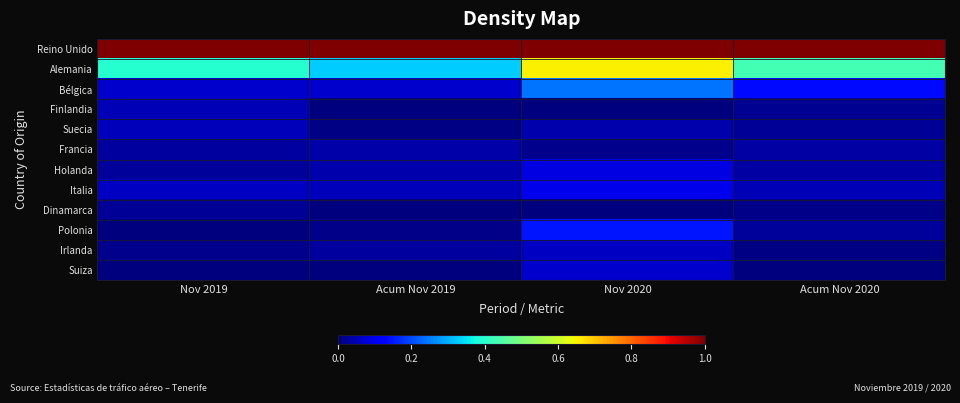

Reading left to right, extract all data points from this chart.

Reino Unido: Nov 2019=1.0	Acum Nov 2019=1.0	Nov 2020=1.0	Acum Nov 2020=1.0
Alemania: Nov 2019=0.4	Acum Nov 2019=0.3	Nov 2020=0.7	Acum Nov 2020=0.4
Bélgica: Nov 2019=0.1	Acum Nov 2019=0.1	Nov 2020=0.2	Acum Nov 2020=0.1
Finlandia: Nov 2019=0.0	Acum Nov 2019=0.0	Nov 2020=0.0	Acum Nov 2020=0.0
Suecia: Nov 2019=0.1	Acum Nov 2019=0.0	Nov 2020=0.0	Acum Nov 2020=0.0
Francia: Nov 2019=0.0	Acum Nov 2019=0.0	Nov 2020=0.0	Acum Nov 2020=0.0
Holanda: Nov 2019=0.0	Acum Nov 2019=0.0	Nov 2020=0.1	Acum Nov 2020=0.0
Italia: Nov 2019=0.1	Acum Nov 2019=0.1	Nov 2020=0.1	Acum Nov 2020=0.1
Dinamarca: Nov 2019=0.0	Acum Nov 2019=0.0	Nov 2020=0.0	Acum Nov 2020=0.0
Polonia: Nov 2019=0.0	Acum Nov 2019=0.0	Nov 2020=0.1	Acum Nov 2020=0.0
Irlanda: Nov 2019=0.0	Acum Nov 2019=0.0	Nov 2020=0.1	Acum Nov 2020=0.0
Suiza: Nov 2019=0.0	Acum Nov 2019=0.0	Nov 2020=0.1	Acum Nov 2020=0.0